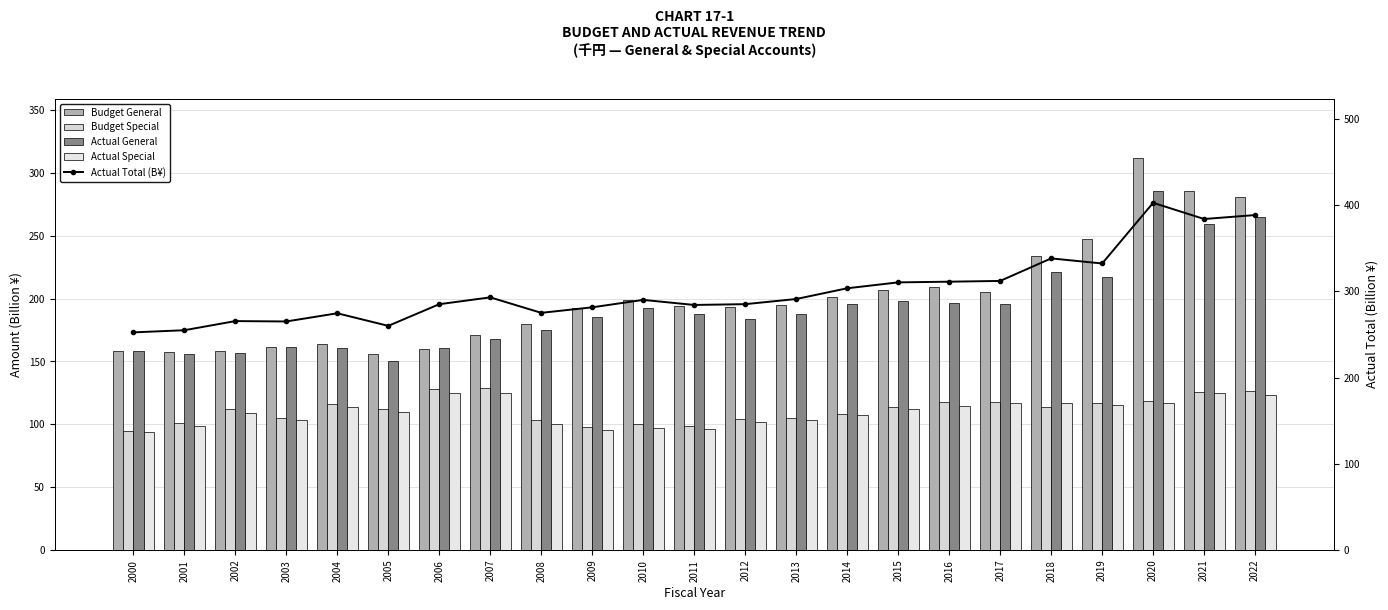

Reading left to right, what are all the values shown in this chart?

Budget General: 2000=158.0	2001=157.2	2002=158.7	2003=161.6	2004=164.2	2005=156.3	2006=159.7	2007=171.3	2008=180.0	2009=192.3	2010=199.0	2011=194.1	2012=193.4	2013=194.7	2014=201.3	2015=206.7	2016=209.3	2017=205.7	2018=233.9	2019=247.9	2020=312.4	2021=285.6	2022=281.4
Budget Special: 2000=94.9	2001=101.0	2002=112.3	2003=104.7	2004=115.8	2005=112.3	2006=128.2	2007=128.6	2008=103.3	2009=98.0	2010=100.6	2011=98.4	2012=104.1	2013=105.2	2014=108.5	2015=114.1	2016=117.4	2017=117.8	2018=113.9	2019=117.1	2020=118.6	2021=125.5	2022=126.9
Actual General: 2000=158.2	2001=156.1	2002=156.9	2003=161.6	2004=161.0	2005=150.1	2006=160.5	2007=167.7	2008=175.0	2009=185.7	2010=192.7	2011=187.6	2012=183.5	2013=187.6	2014=195.9	2015=198.0	2016=196.3	2017=195.5	2018=221.0	2019=217.2	2020=286.1	2021=259.2	2022=265.4
Actual Special: 2000=94.1	2001=98.8	2002=108.6	2003=103.4	2004=113.6	2005=109.8	2006=124.6	2007=125.3	2008=100.0	2009=95.7	2010=97.3	2011=96.6	2012=101.6	2013=103.4	2014=107.7	2015=112.4	2016=114.9	2017=116.6	2018=117.2	2019=115.1	2020=116.7	2021=124.7	2022=123.1
Actual Total (B¥): 2000=252.4	2001=254.9	2002=265.5	2003=265.0	2004=274.5	2005=259.9	2006=285.1	2007=293.0	2008=275.0	2009=281.4	2010=290.1	2011=284.2	2012=285.1	2013=291.1	2014=303.6	2015=310.4	2016=311.2	2017=312.1	2018=338.2	2019=332.3	2020=402.7	2021=383.9	2022=388.5